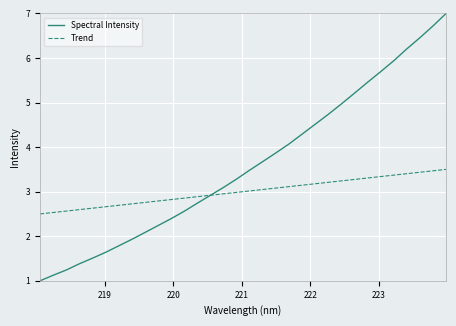

Which series has the largest total across all categories?

Spectral Intensity